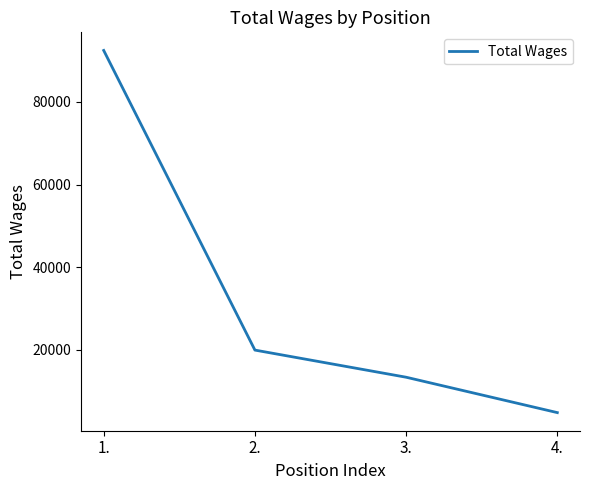

What is the sum of the values at 4. and 3.?

18219